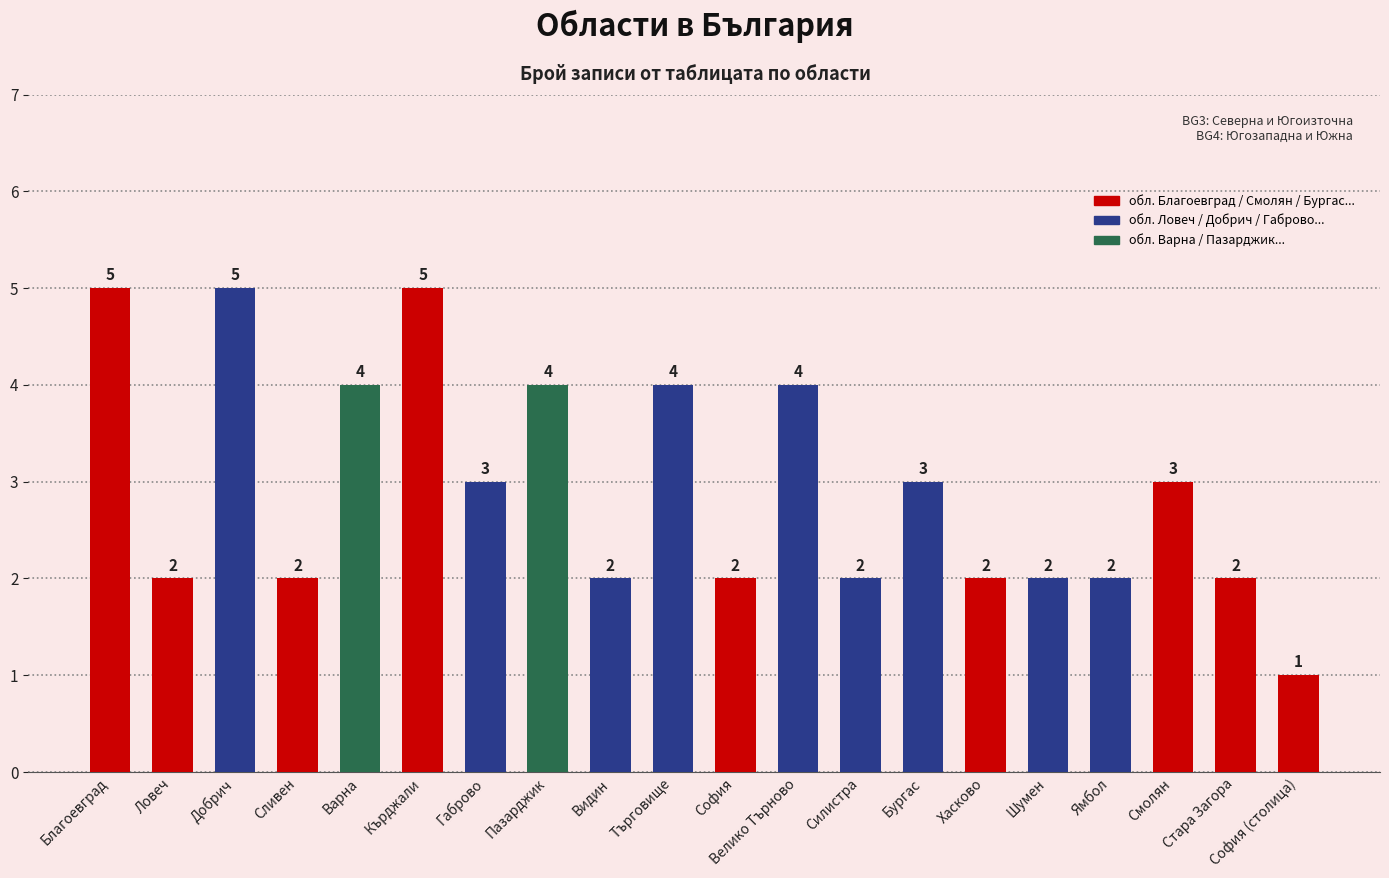

How many data points does each series have?

20